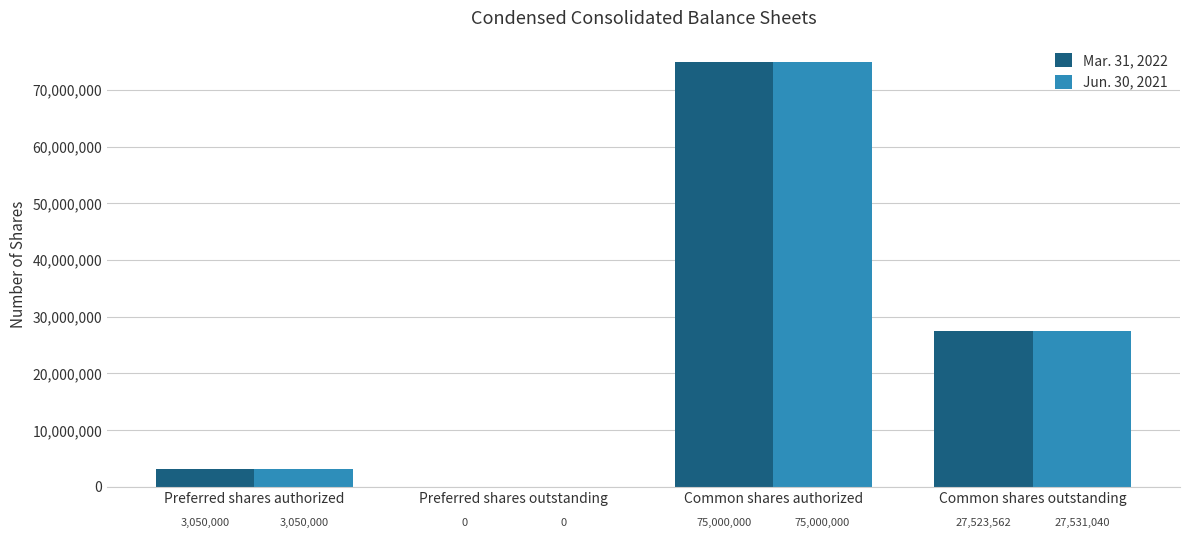

Reading left to right, list all the values displayed in this chart.

Mar. 31, 2022: Preferred shares authorized=3050000	Preferred shares outstanding=0	Common shares authorized=75000000	Common shares outstanding=27523562
Jun. 30, 2021: Preferred shares authorized=3050000	Preferred shares outstanding=0	Common shares authorized=75000000	Common shares outstanding=27531040